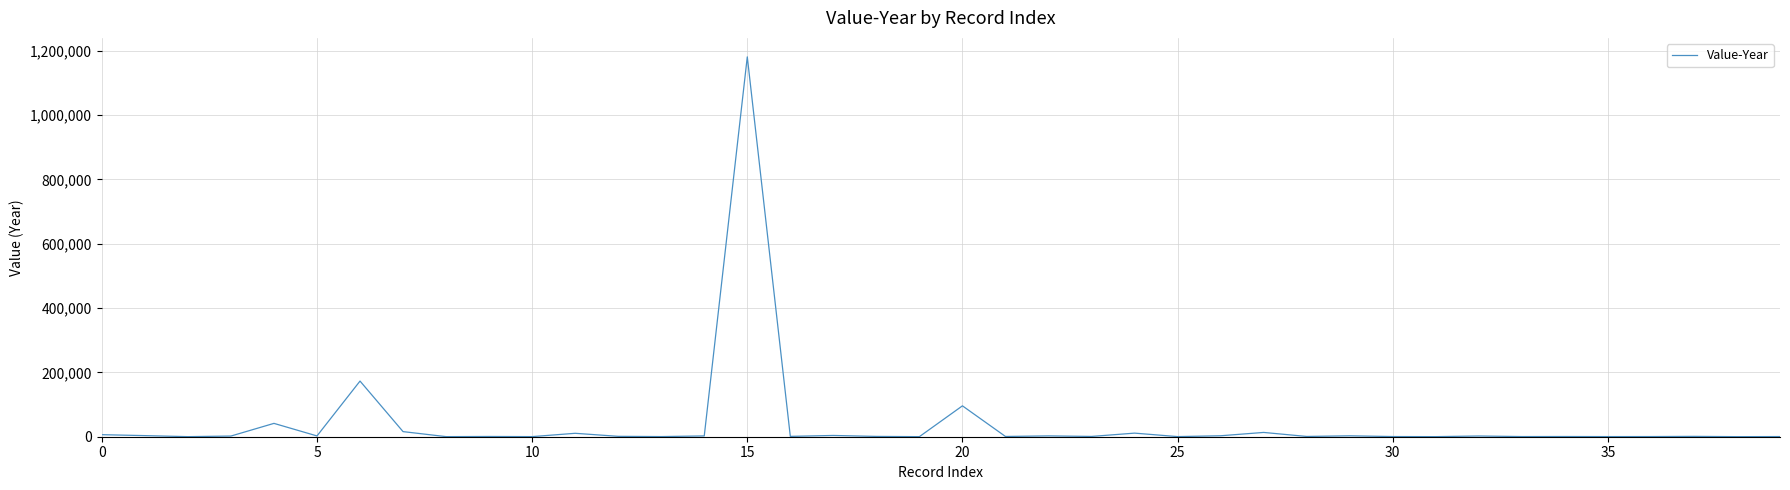

What is the maximum value shown in the chart?

1180540